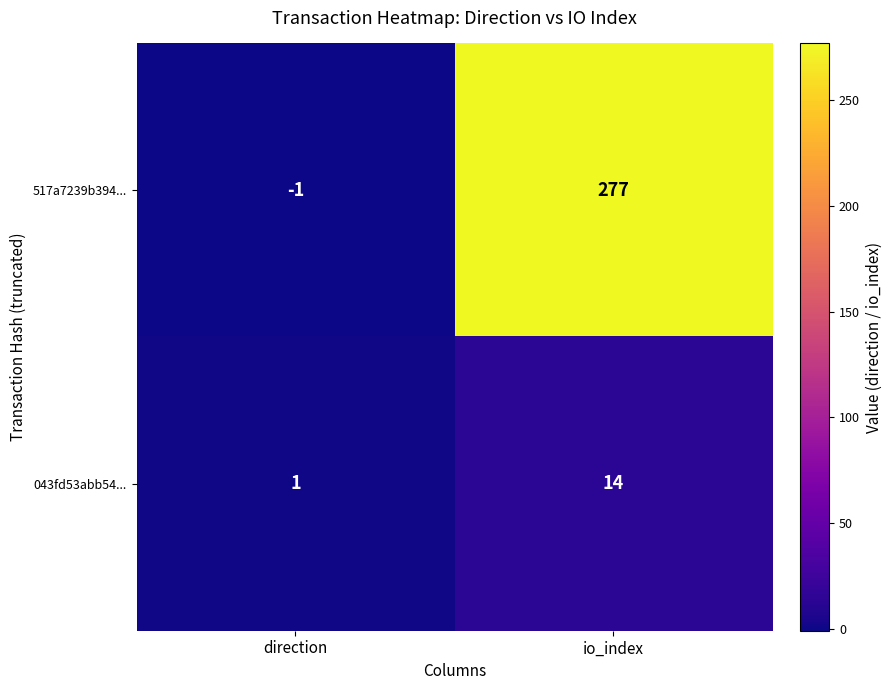

Reading left to right, list all the values displayed in this chart.

517a7239b394...: direction=-1	io_index=277
043fd53abb54...: direction=1	io_index=14